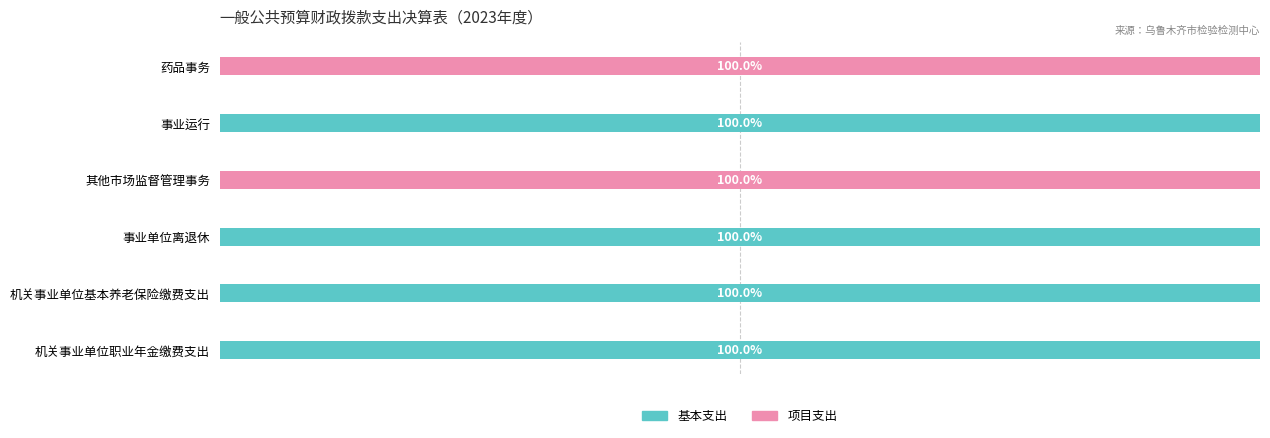

What are all the series names shown in the legend?

基本支出, 项目支出